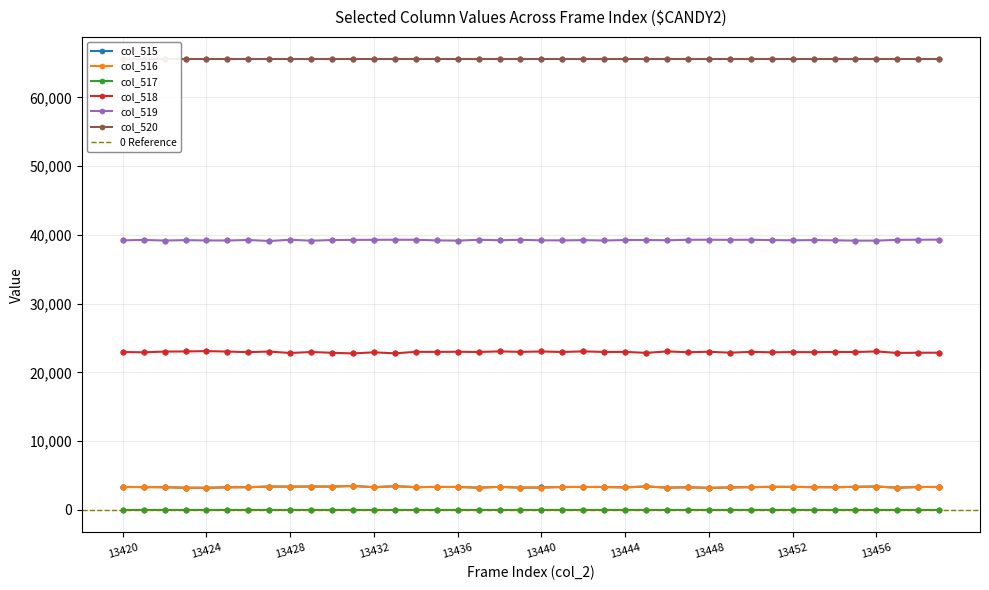

What is the value of the col_518 point at the 31st from the left?

22991